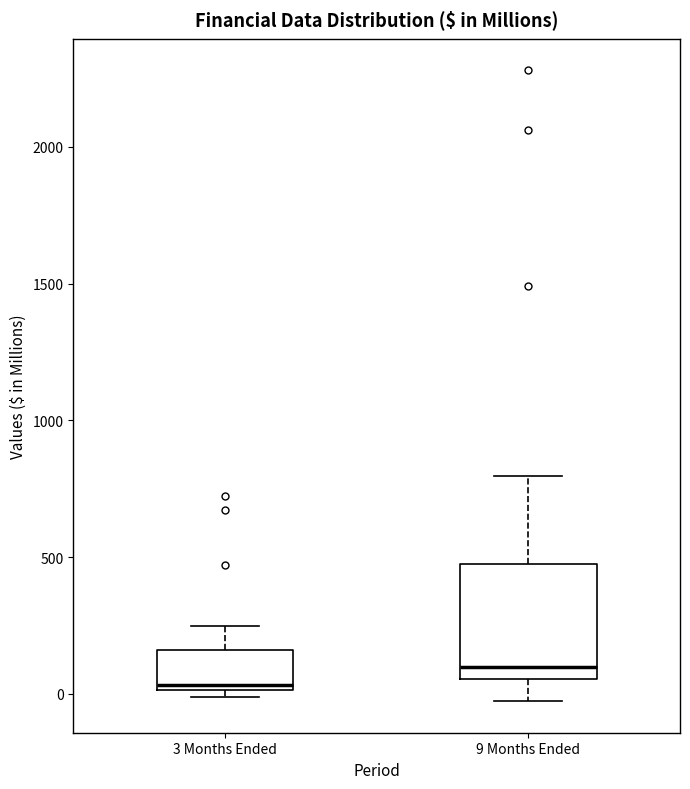

Reading left to right, read every box against the y-axis: the position of its median line, the range the box covers, and the ends of its whiskers. The values are not printed on the chart, so give them approximately, as read against the axis.

3 Months Ended: median 50, box 0 to 150, whiskers 0 (just below the box's lower edge) to 250
9 Months Ended: median 100, box 50 to 450, whiskers -50 to 800